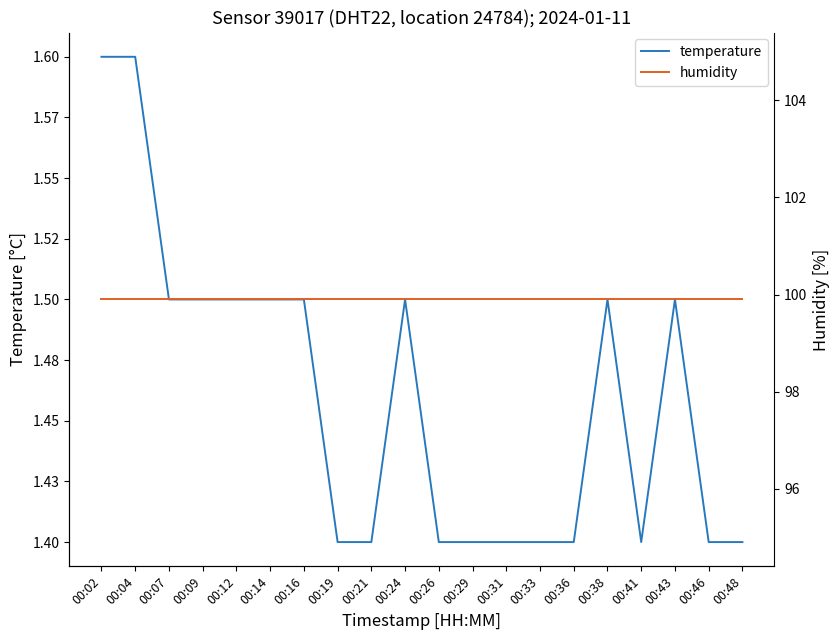

Which category has the highest value in the humidity series?

00:02